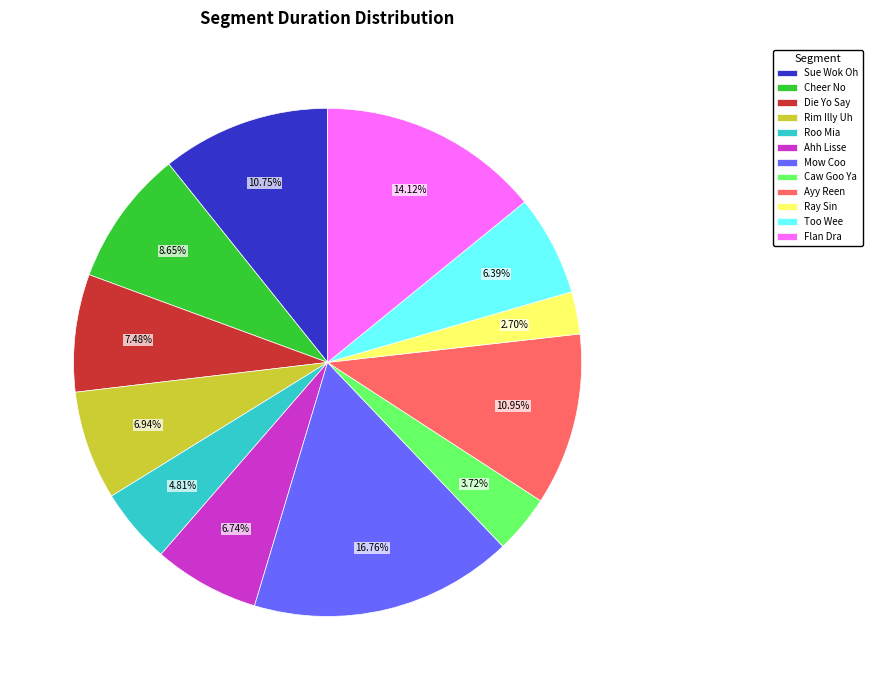

How many segments does this pie chart have?

12